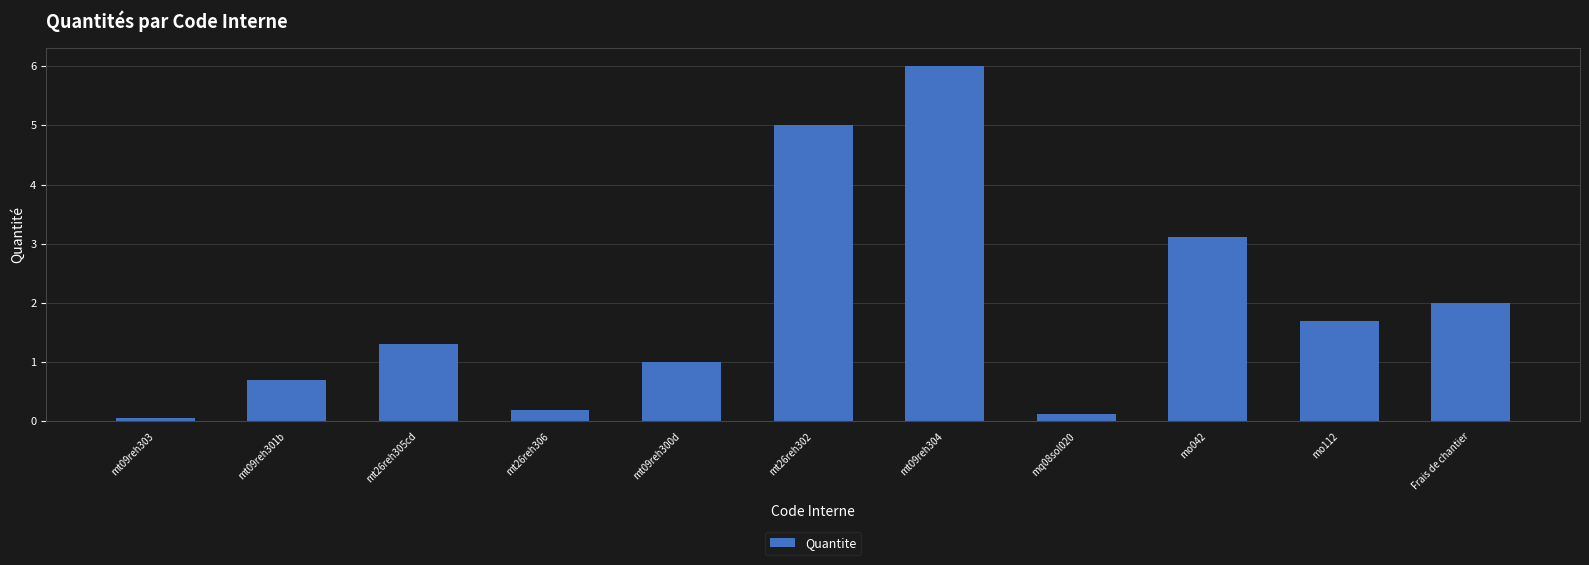

What position from the left is mt26reh305cd?

3